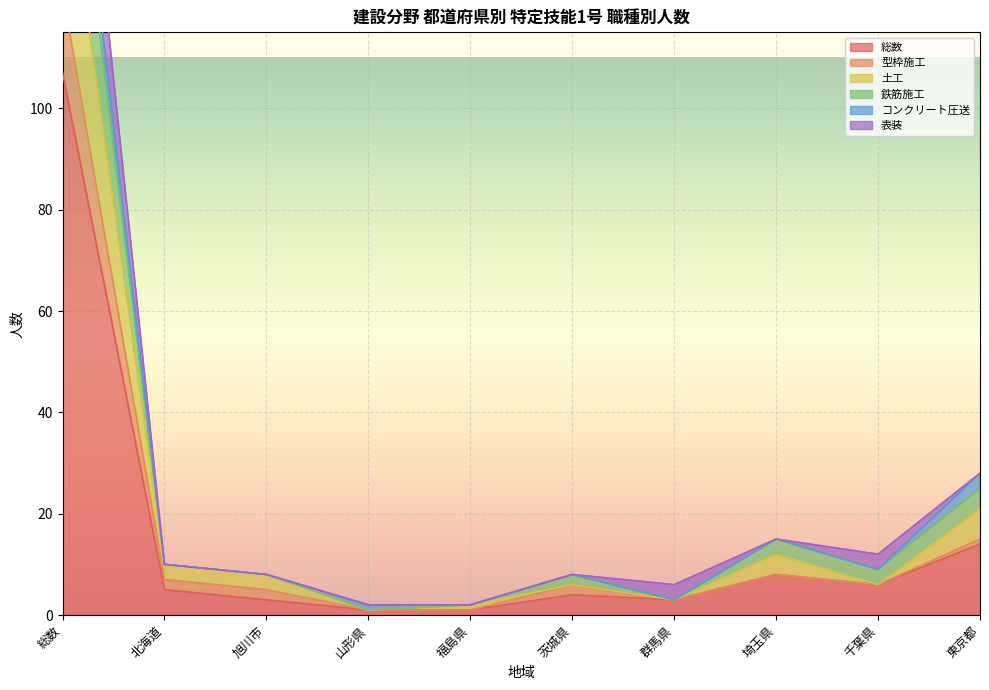

What is the maximum value for 総数?

107